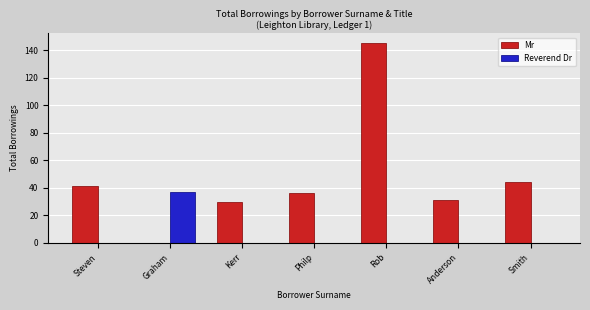

At which category is the sum across all series the highest?

Rob